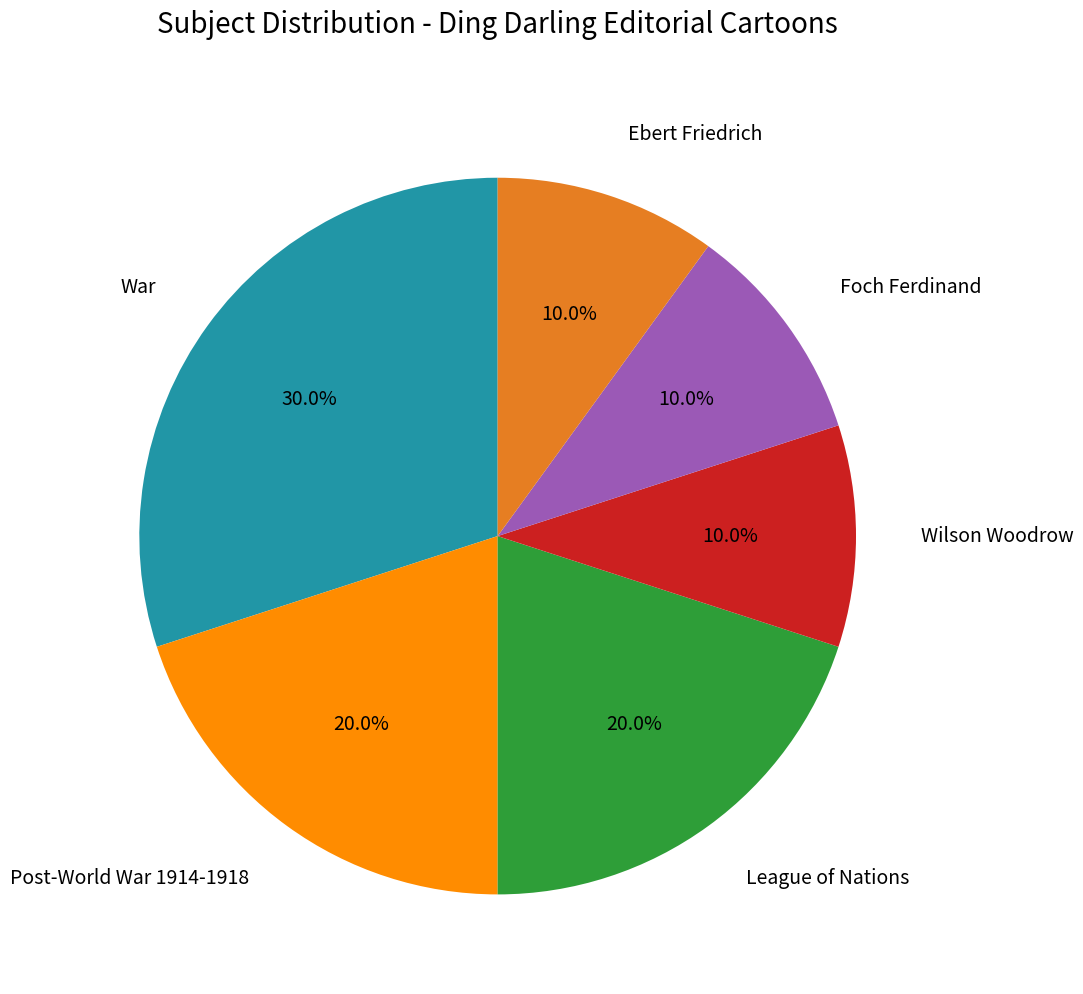

Is it true that Post-World War 1914-1918 is 20% of the pie?

True